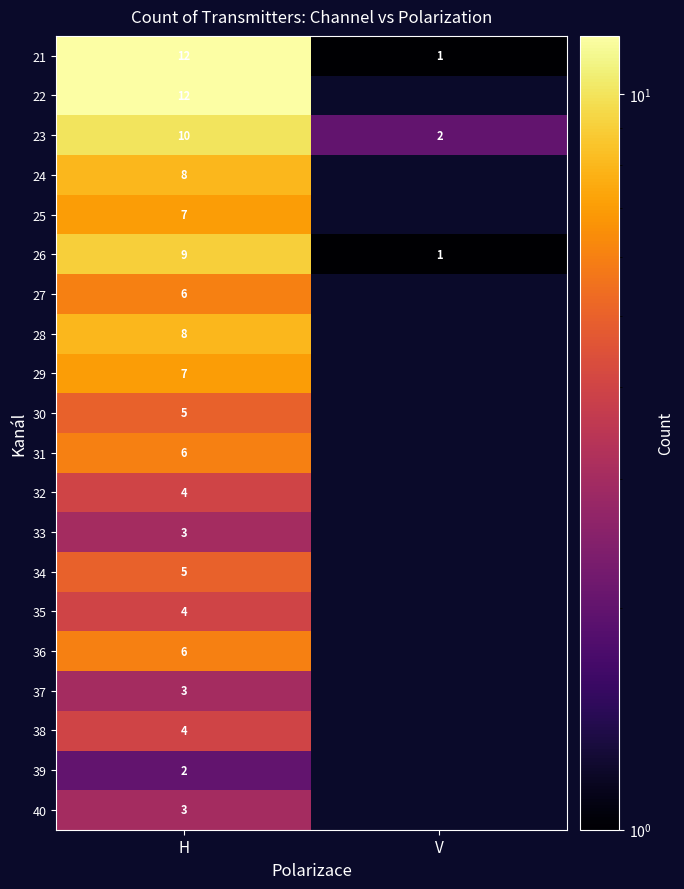

The 28 series shows 8 at H. True or false?

True